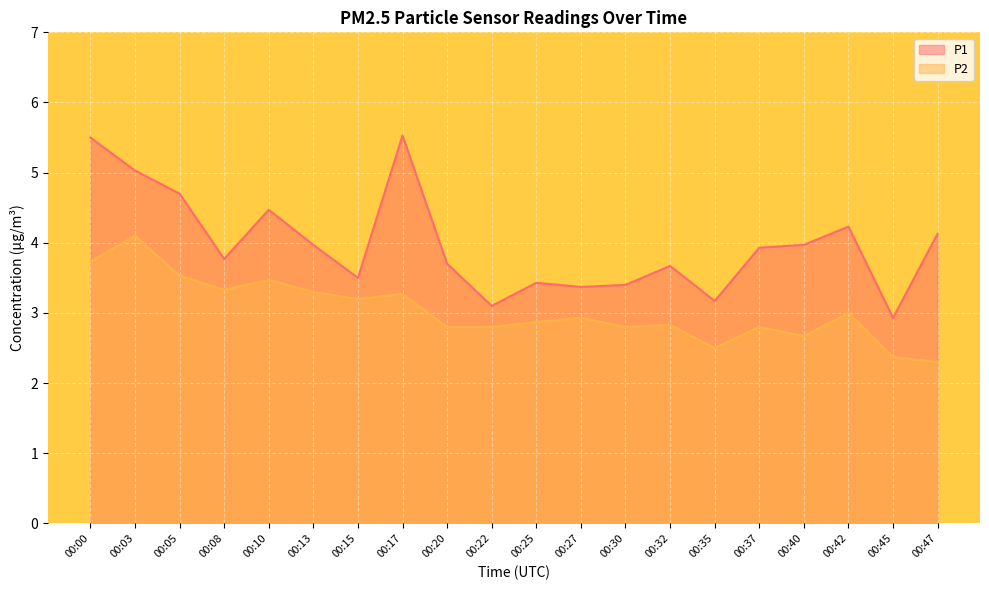

What is the sum of the P2 values at 00:32 and 00:25?

5.7